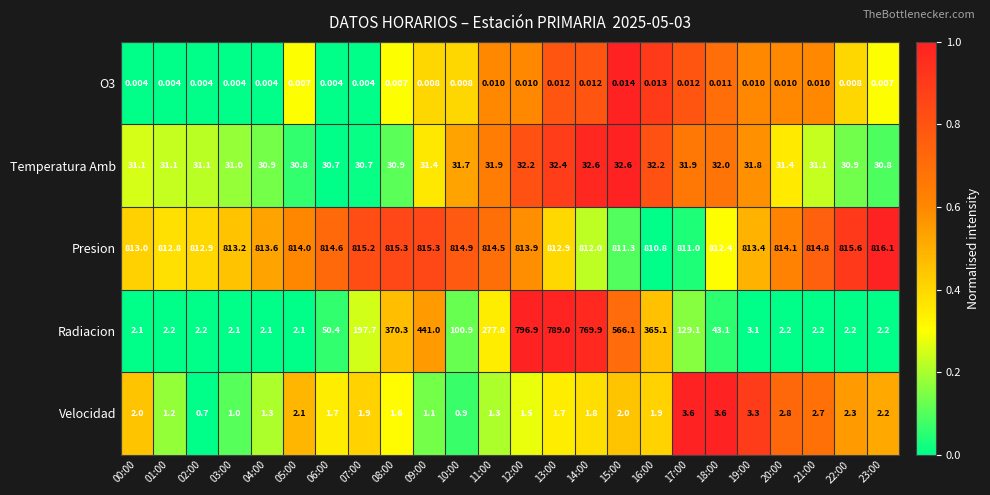

Is the value of Velocidad at 19:00 greater than the value of O3 at 03:00?

Yes